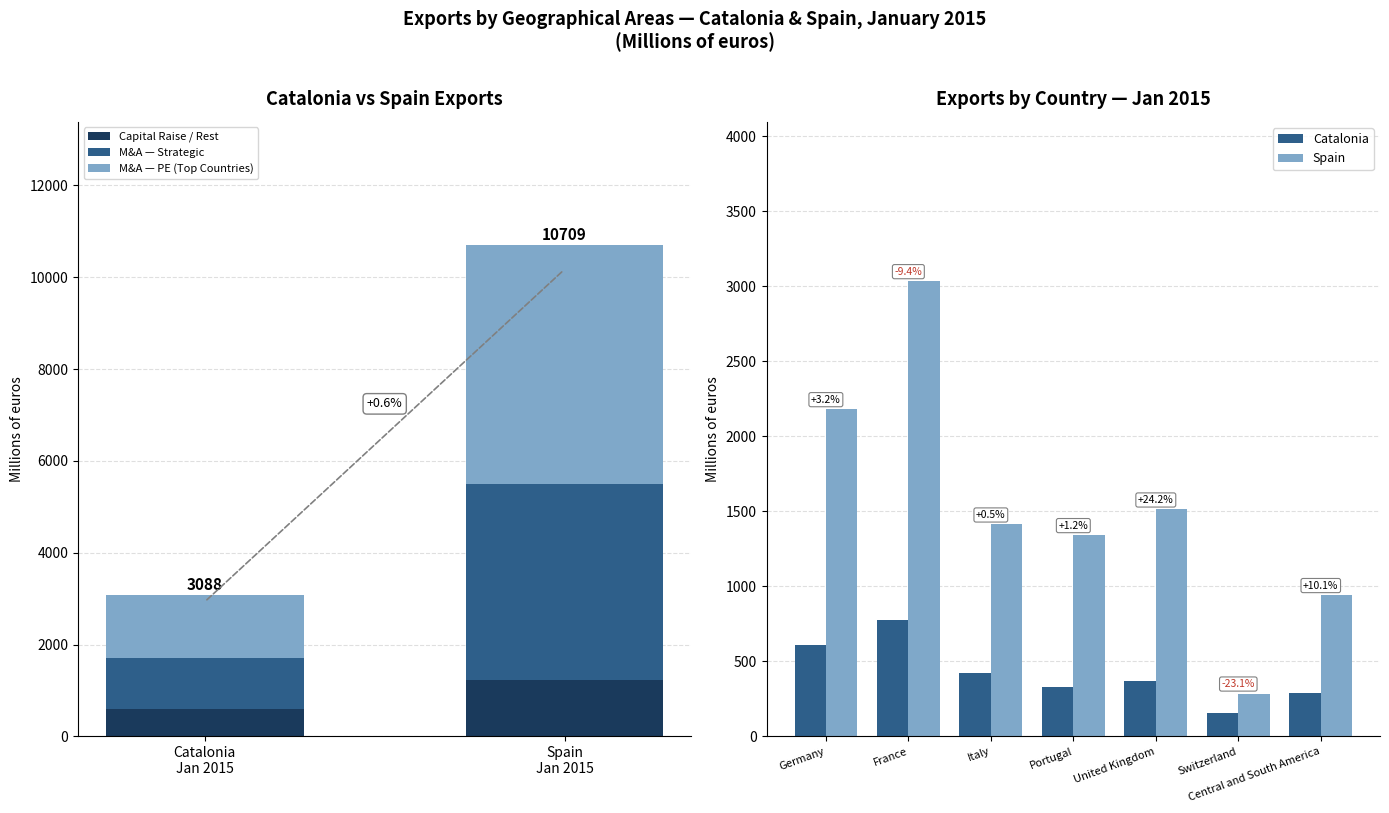

What is the sum of the Catalonia Value values at Switzerland and France?

929.6